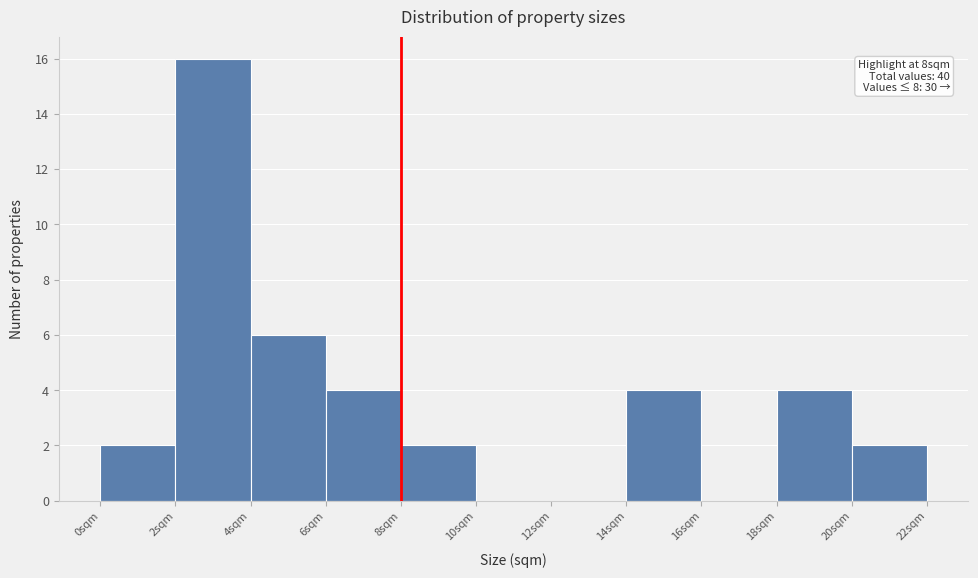

Over which range of the x-axis is the bar tallest?

2 to 4